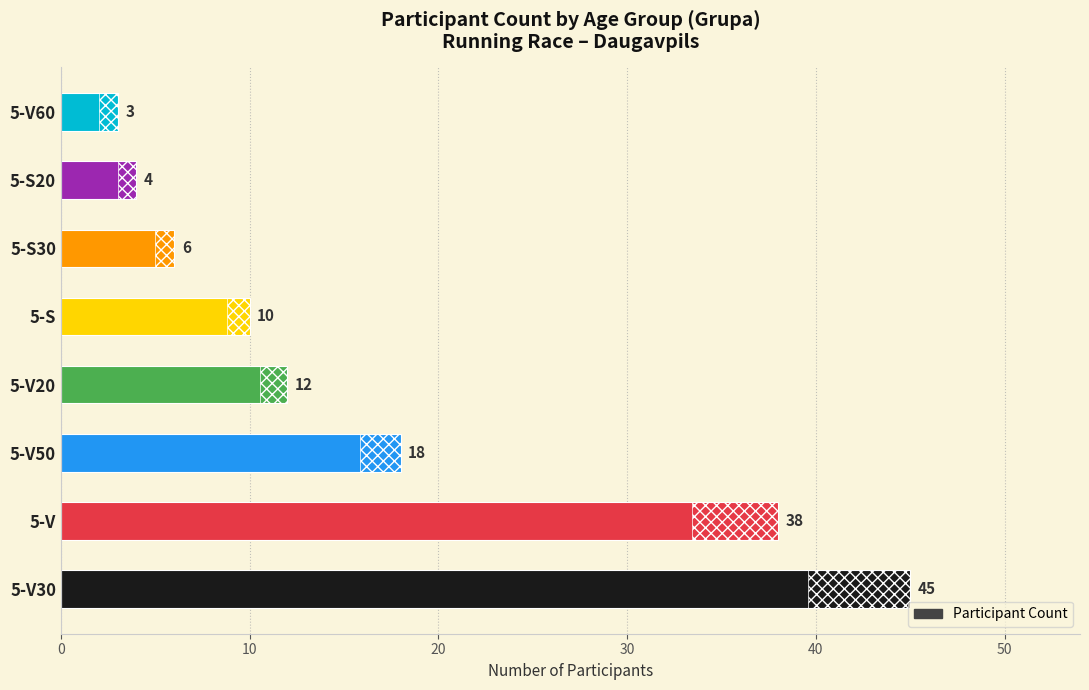

What is the approximate value at 5-V20?

12